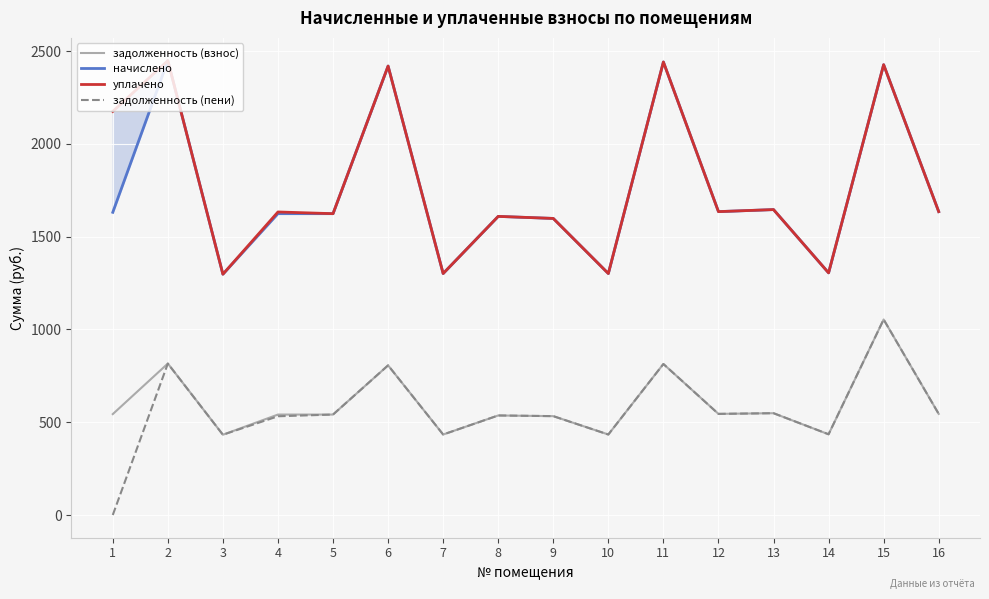

Which series has the largest total across all categories?

уплачено